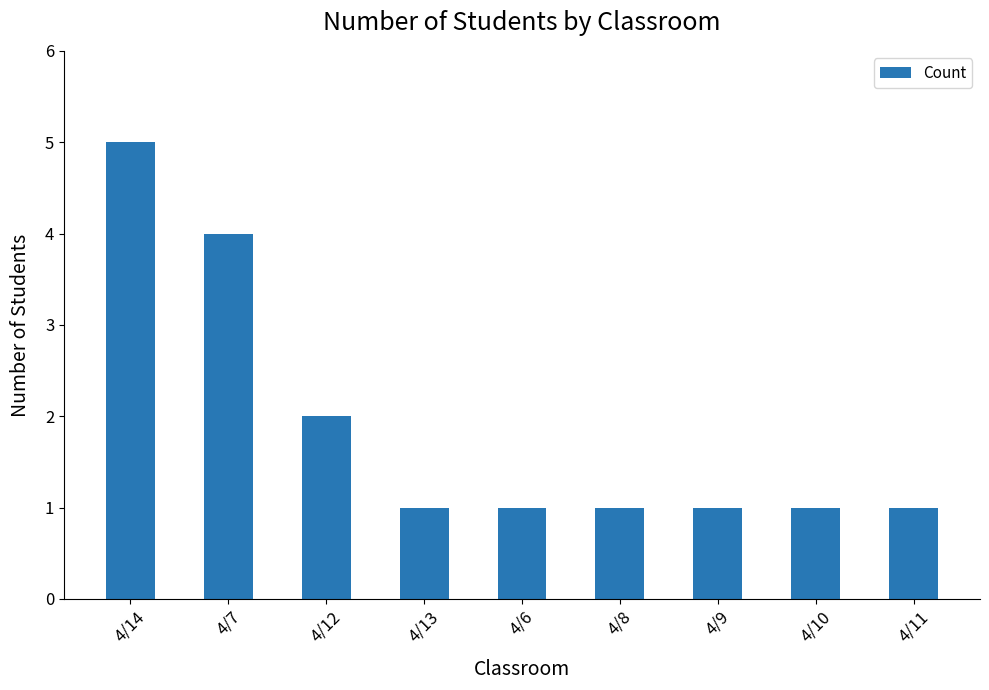

At which category does the chart reach its peak across all series?

4/14